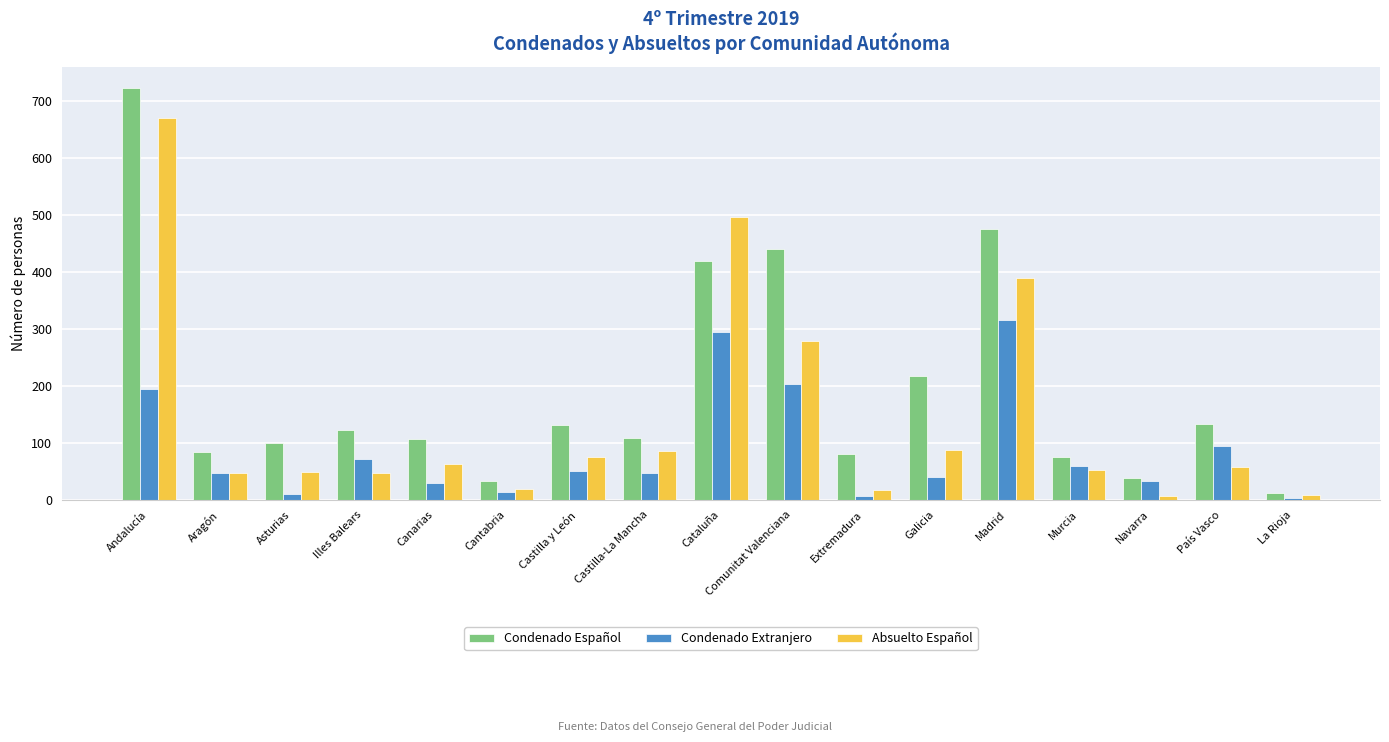

At which category does the chart reach its peak across all series?

Andalucía